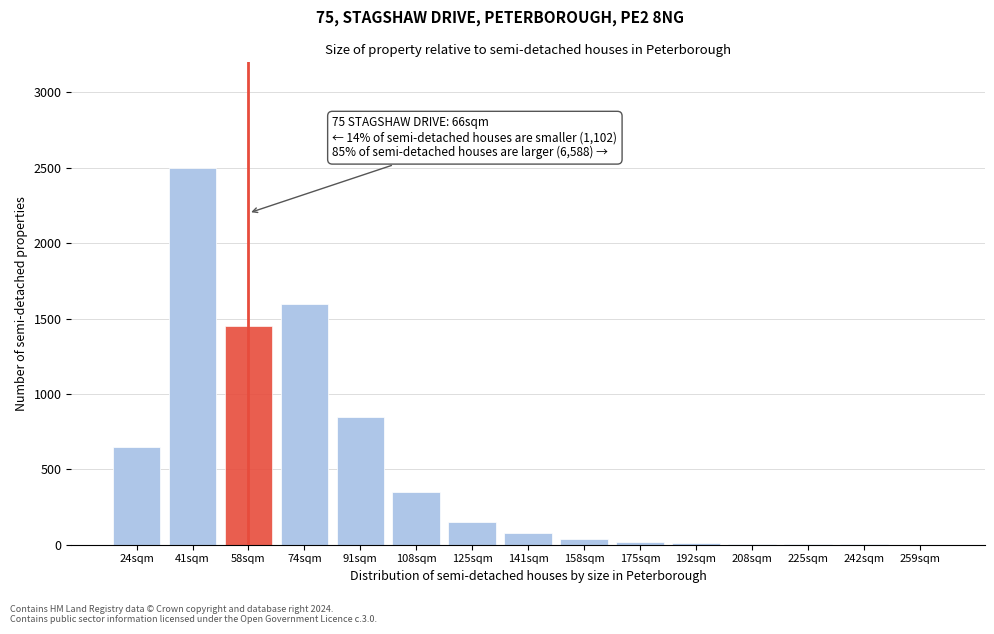

What is the maximum value shown in the chart?

2500